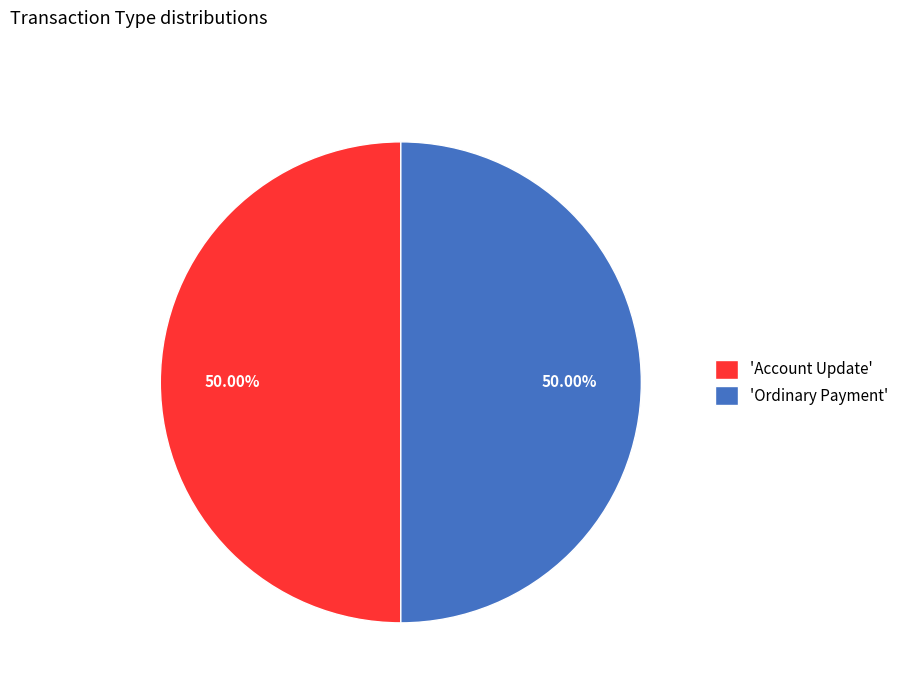

Combined, do 'Ordinary Payment' and 'Account Update' account for over 50%?

Yes